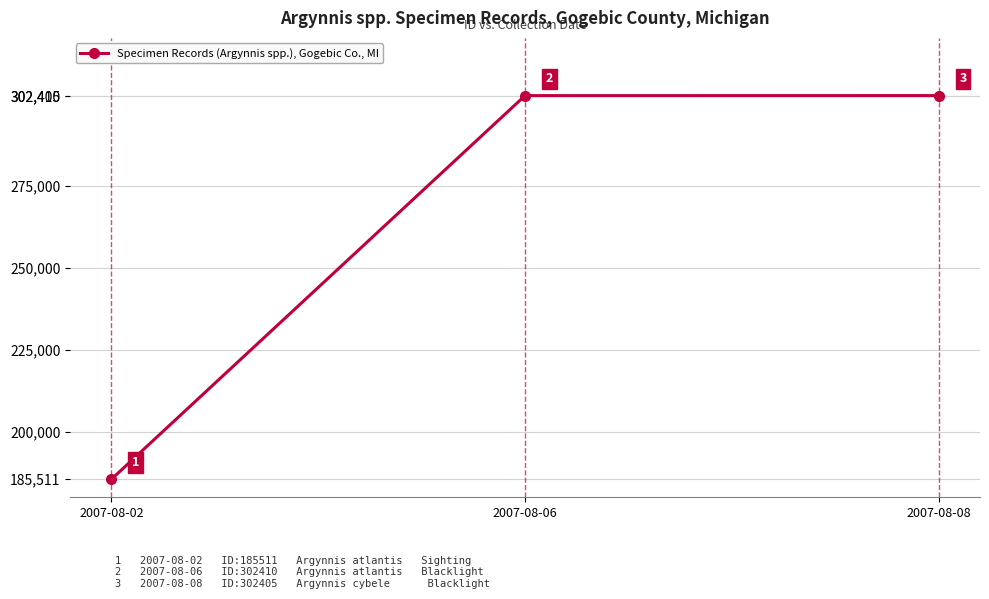

Reading left to right, list all the values displayed in this chart.

2007-08-02=185511	2007-08-06=302405	2007-08-08=302410